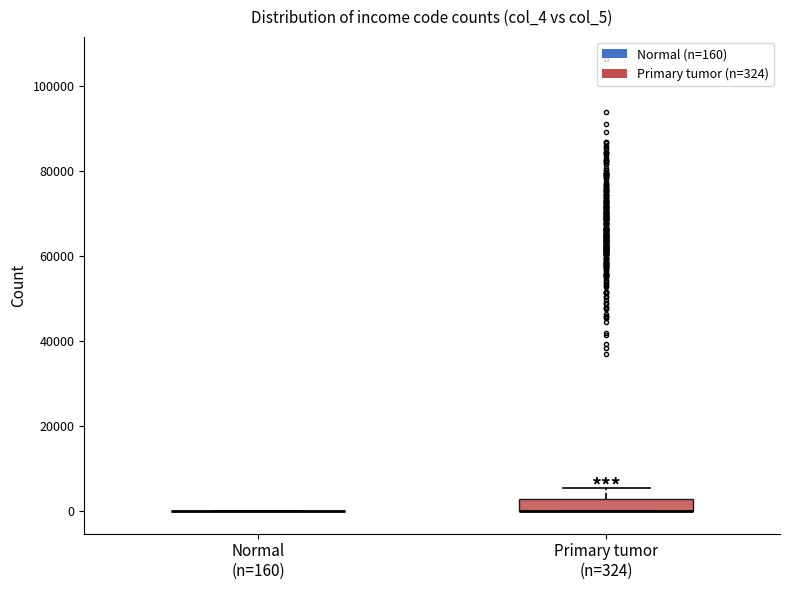

Which box is the tallest, from its lower edge to its upper edge?

Primary tumor (n=324)